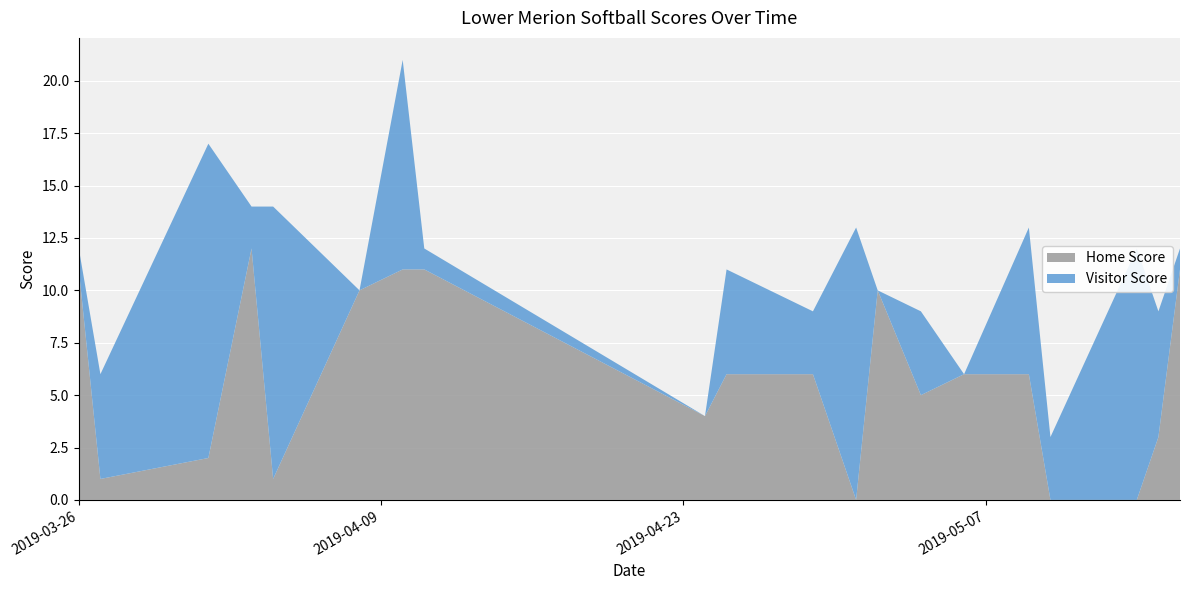

Reading left to right, transcribe all the data shown in this chart.

Home Score: 11	1	2	12	1	10	11	11	4	6	6	0	10	5	6	6	0	0	3	11
Visitor Score: 1	5	15	2	13	0	10	1	0	5	3	13	0	4	0	7	3	12	6	1